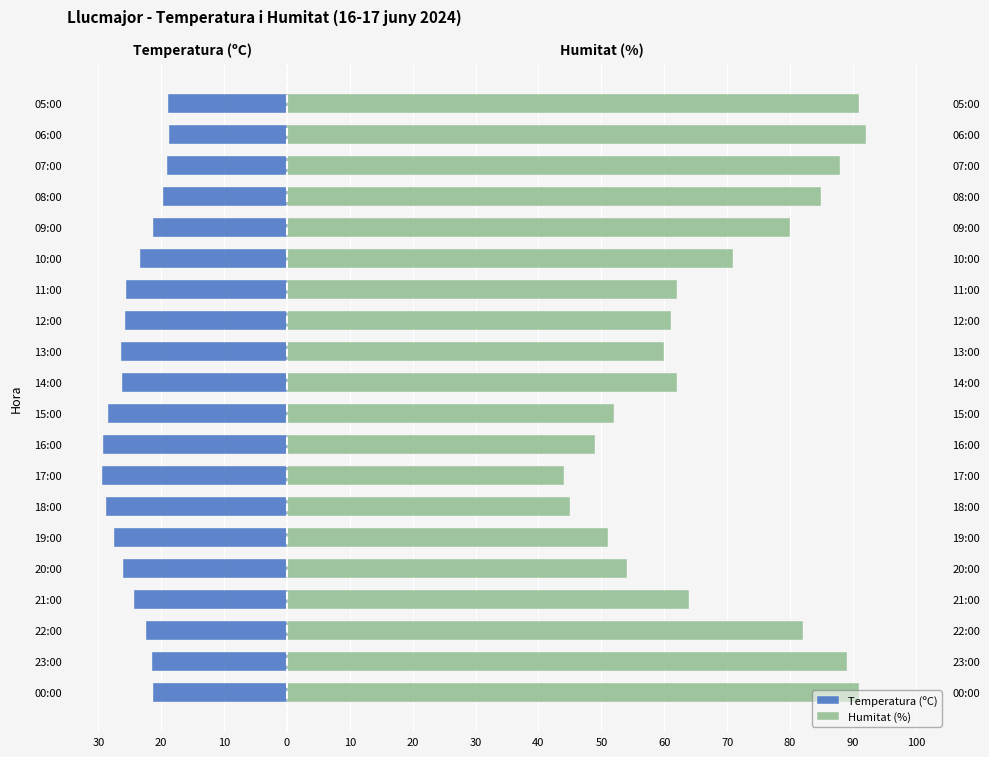

What is the difference between the maximum and minimum values in the Humitat (%) series?

48.0